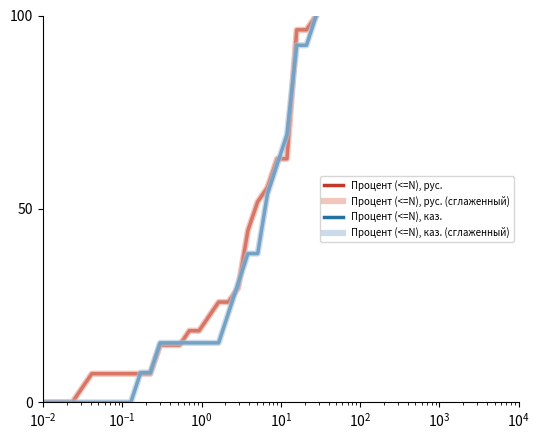

Is this an area chart (filled region under the line)?

No